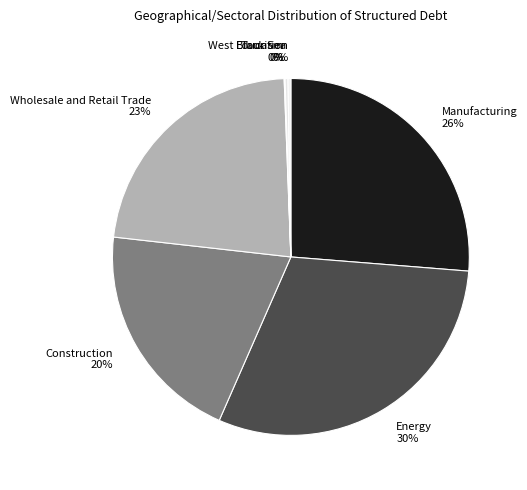

To the nearest percent, what is the difference between the Manufacturing and Construction slice percentages?

6%